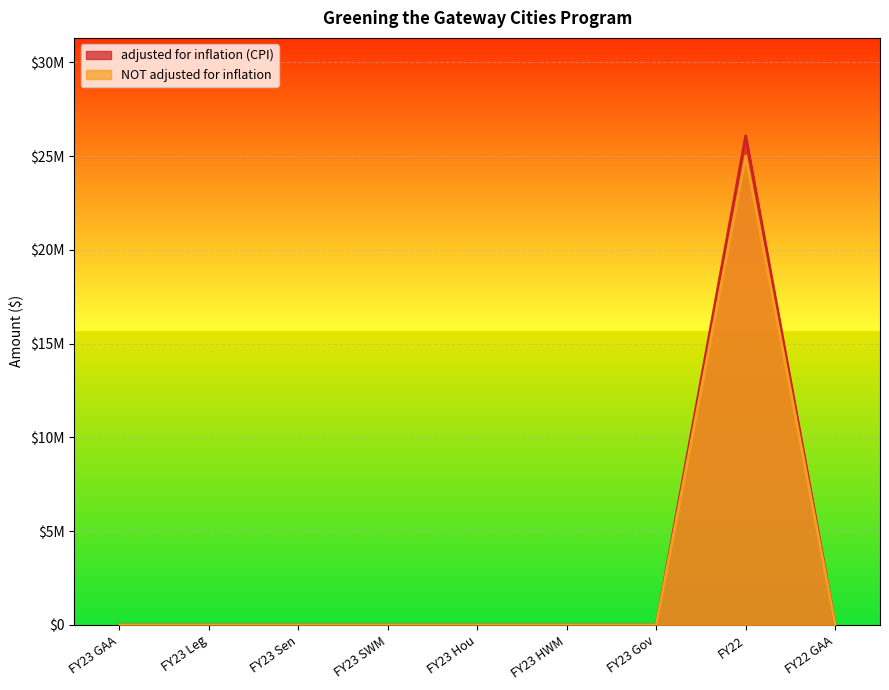

At FY23 Leg, list the series in order from largest to smallest.

adjusted for inflation (CPI), NOT adjusted for inflation